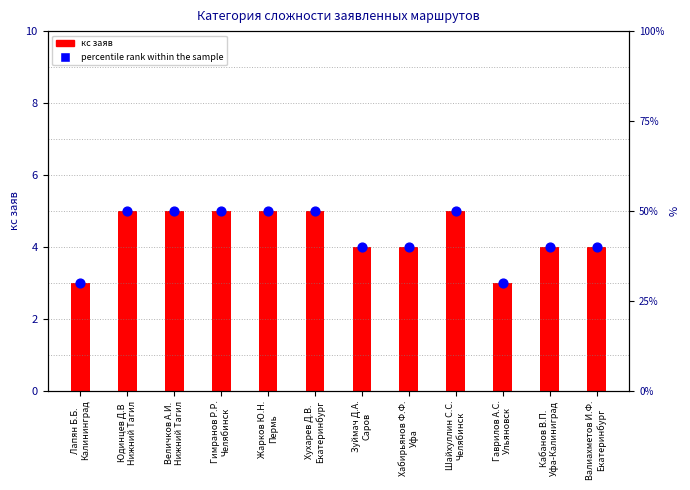

Is the value of кс заяв at Лапян Б.Б.
Калининград greater than the value of percentile rank within the sample at Юдинцев Д.В
Нижний Тагил?

No